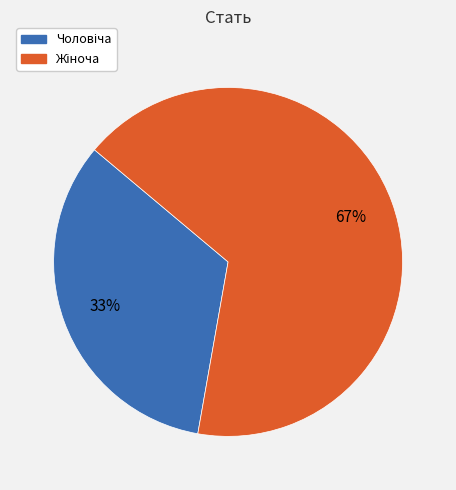

To the nearest percent, what is the average slice percentage?

50%